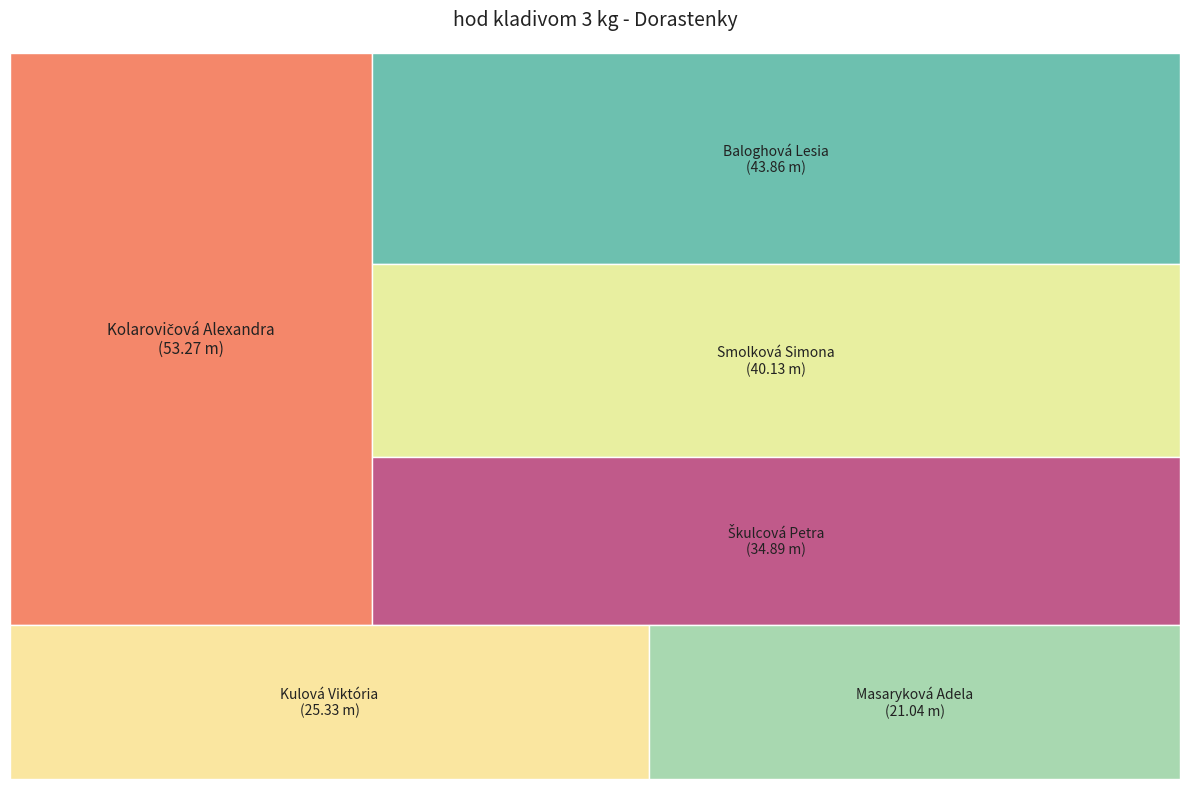

To the nearest percent, what is the difference between the Baloghová Lesia and Kulová Viktória slice percentages?

8%